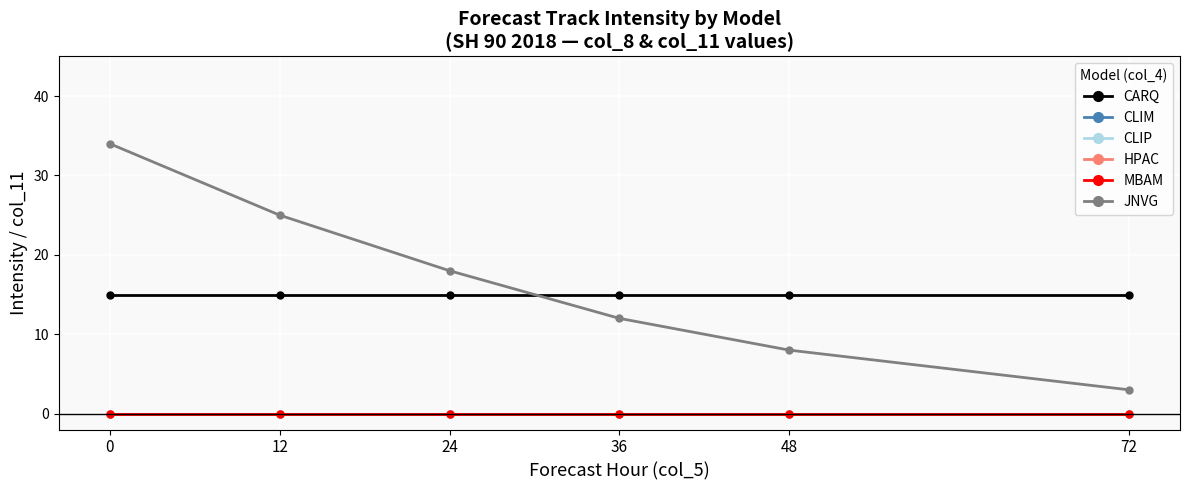

Reading left to right, extract all data points from this chart.

CARQ: 0=15	12=15	24=15	36=15	48=15	72=15
CLIM: 0=0	12=0	24=0	36=0	48=0	72=0
CLIP: 0=0	12=0	24=0	36=0	48=0	72=0
HPAC: 0=0	12=0	24=0	36=0	48=0	72=0
MBAM: 0=0	12=0	24=0	36=0	48=0	72=0
JNVG: 0=34	12=25	24=18	36=12	48=8	72=3